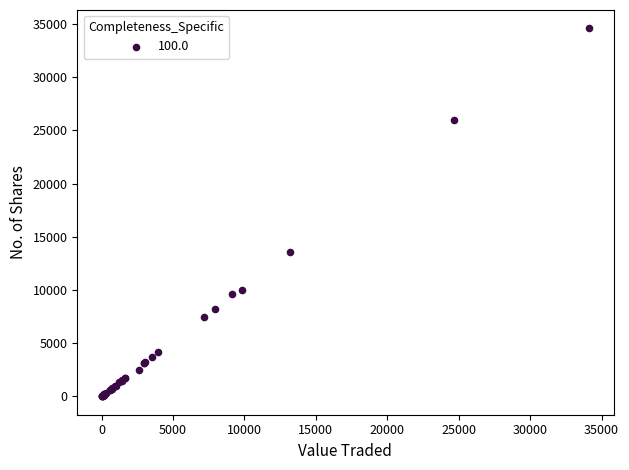

What Y value in the scatter plot is closest to 17294?

13600